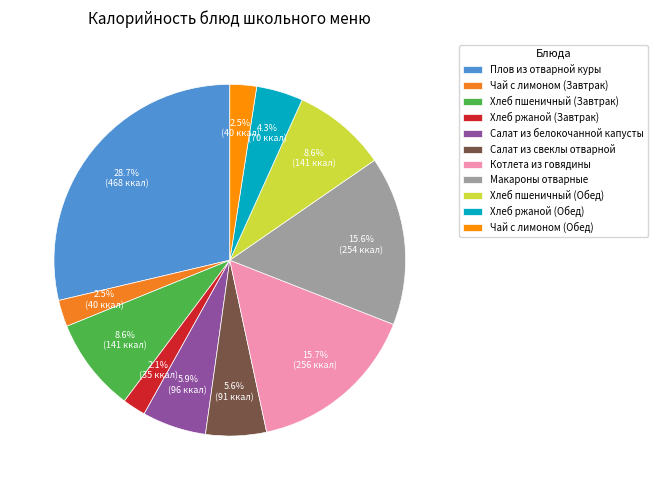

Combined, what portion of the pie is Салат из свеклы отварной and Хлеб ржаной (Завтрак)?

7.7%